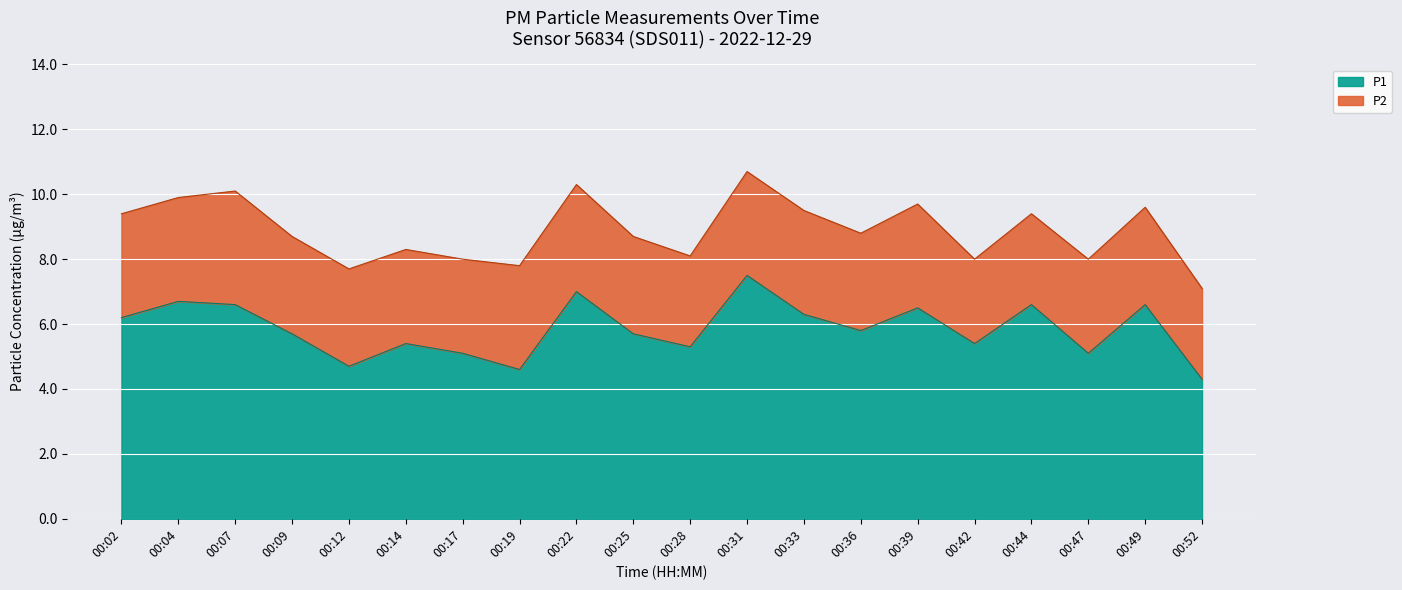

What is the approximate value of P1 at 00:36?

5.8